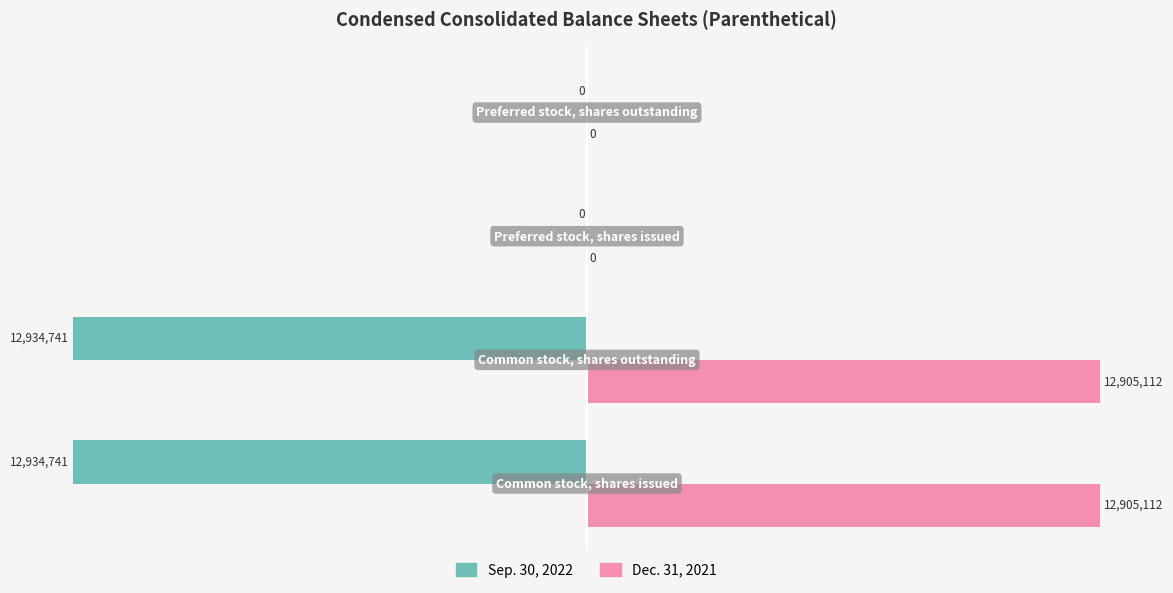

Which series has the widest spread of values?

Sep. 30, 2022